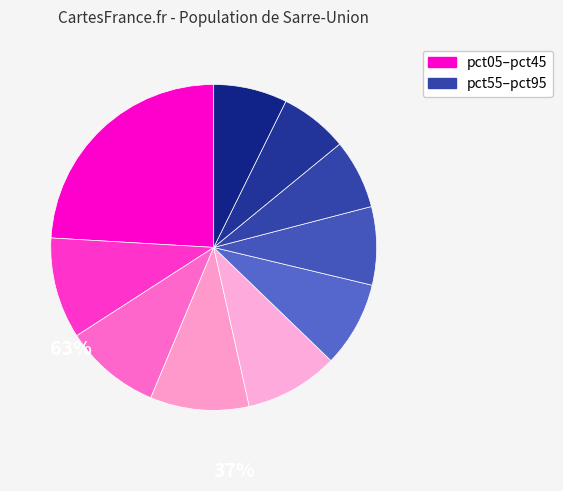

Which slice is the largest?

pct05